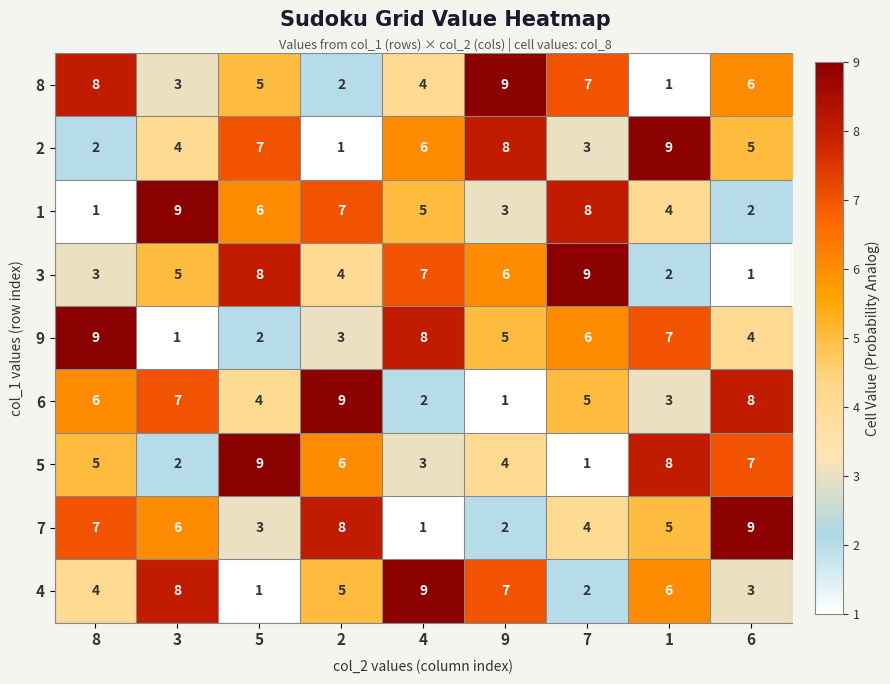

What is the spread (max minus min) of values at 2?

8